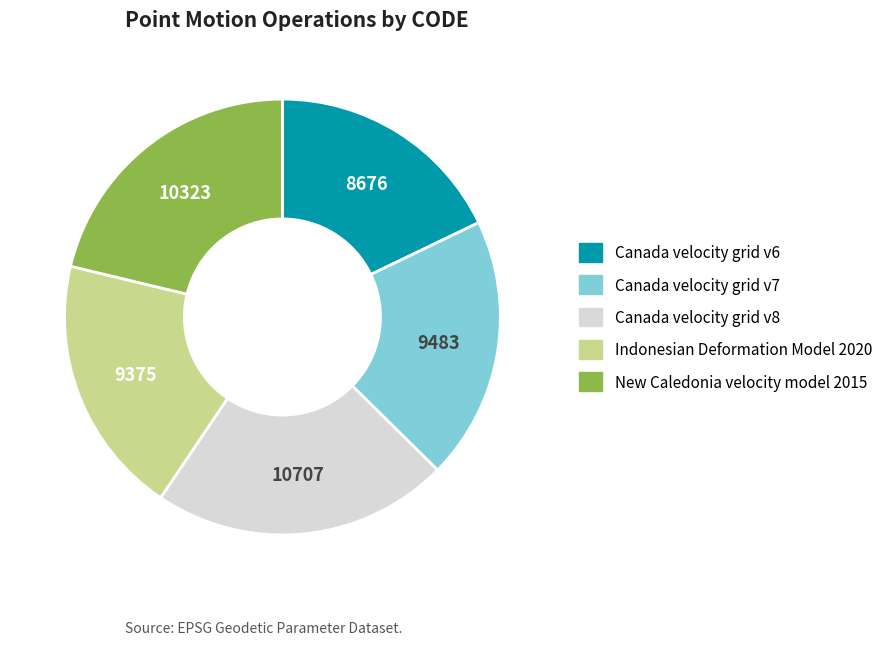

What is the ratio of the value at Canada velocity grid v8 to the value at Canada velocity grid v7?

1.1